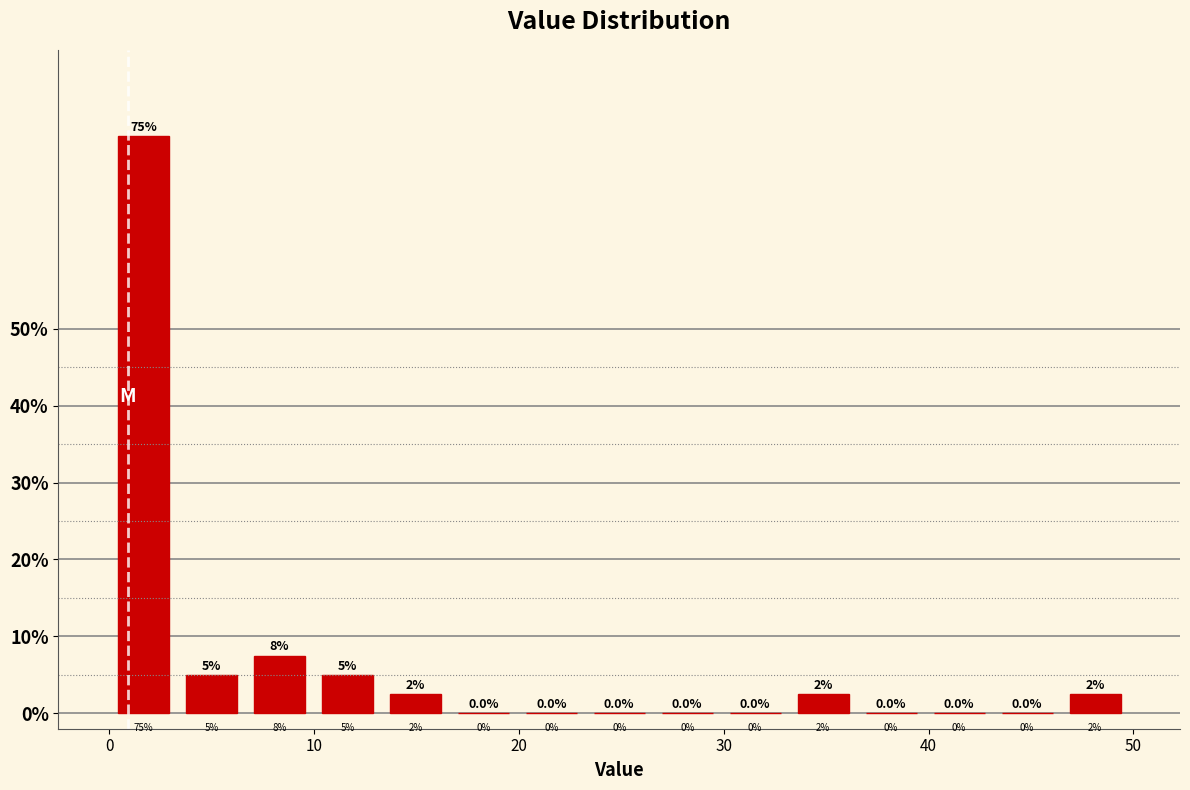

Around what value on the x-axis is the tallest bar? Give the approximate position of its centre, as read against the axis.

2